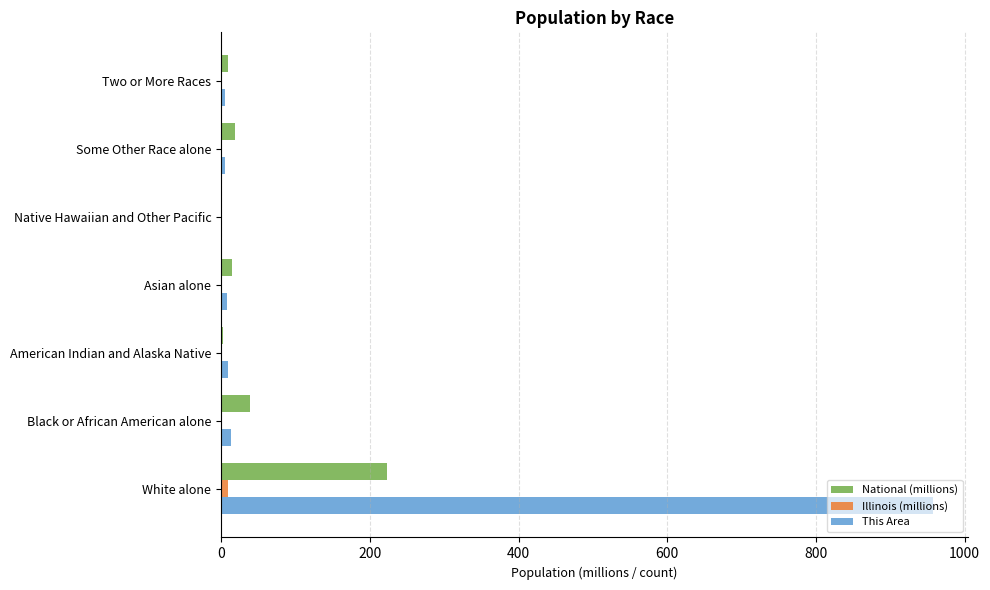

Which series has the widest spread of values?

This Area